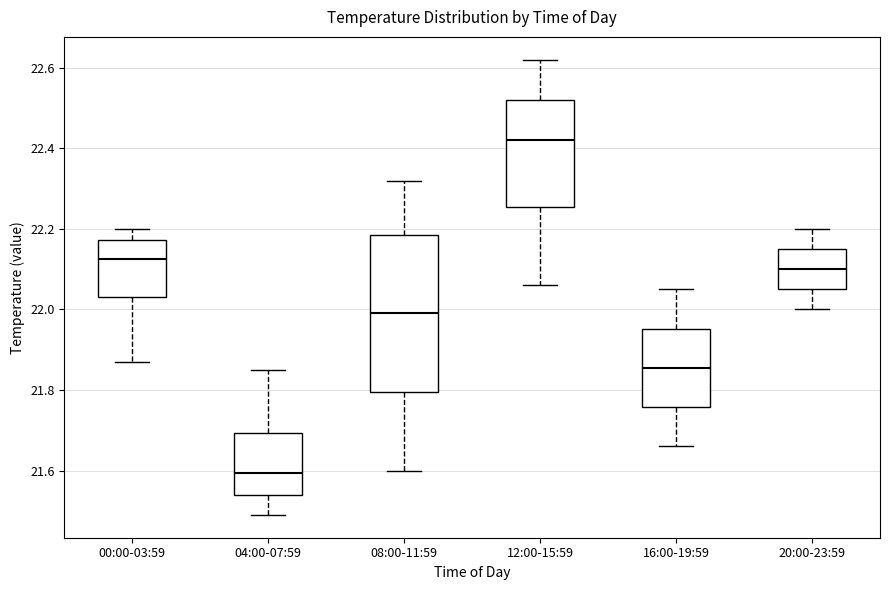

Which box's median line is the highest?

12:00-15:59